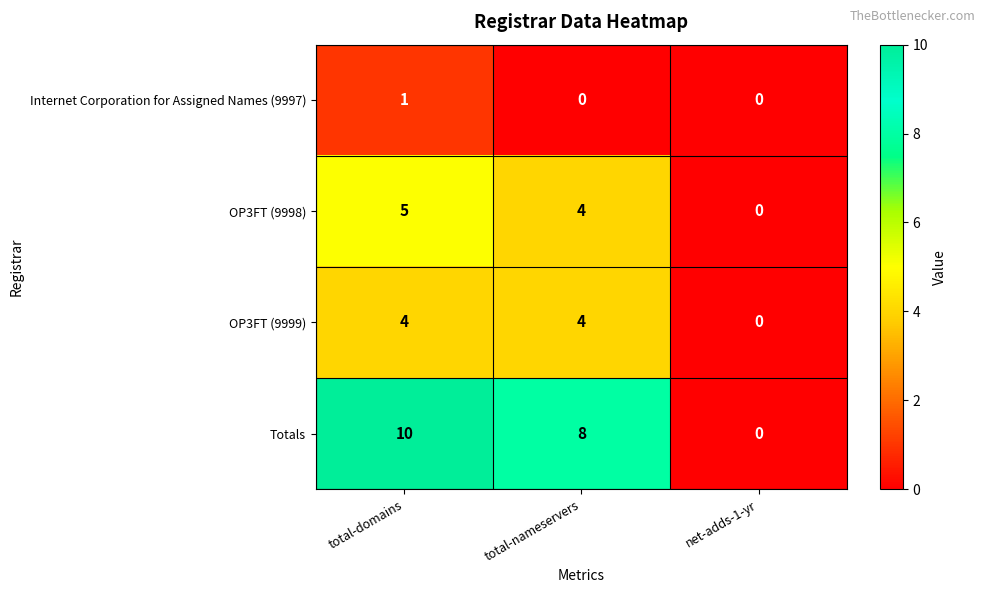

What is the difference between the second highest and minimum values in the OP3FT (9999) series?

4